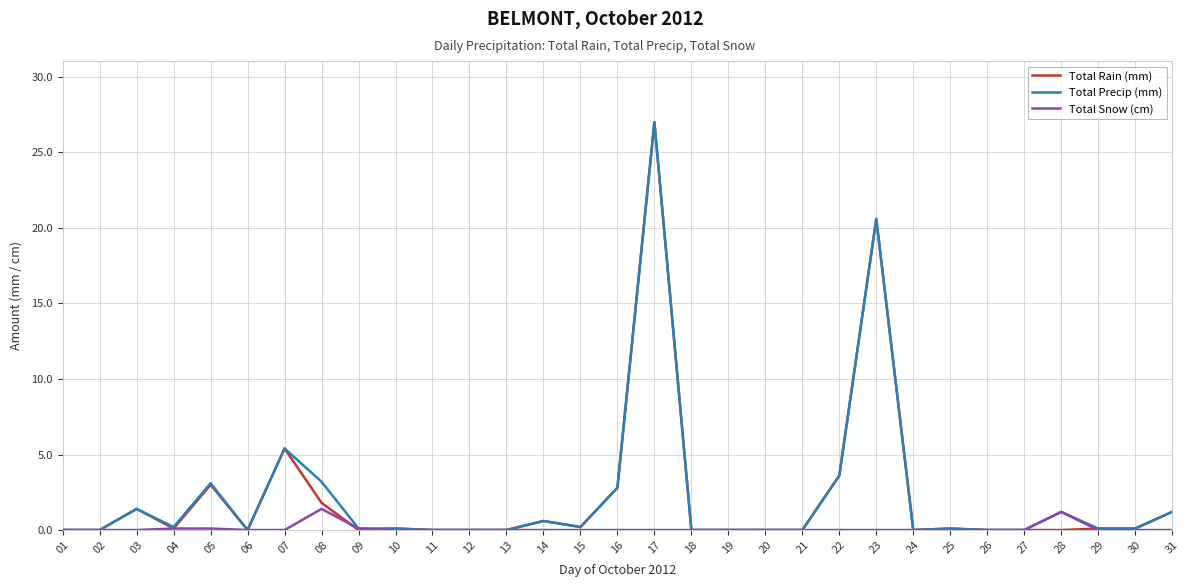

What are all the series names shown in the legend?

Total Rain (mm), Total Precip (mm), Total Snow (cm)